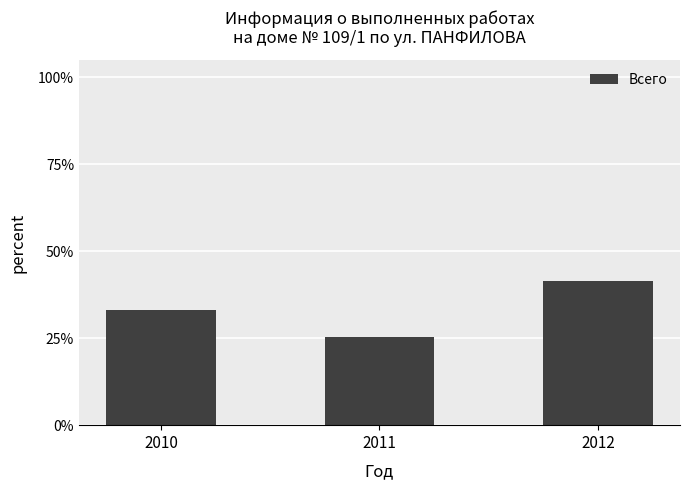

Which category has the lowest value across all series?

2011